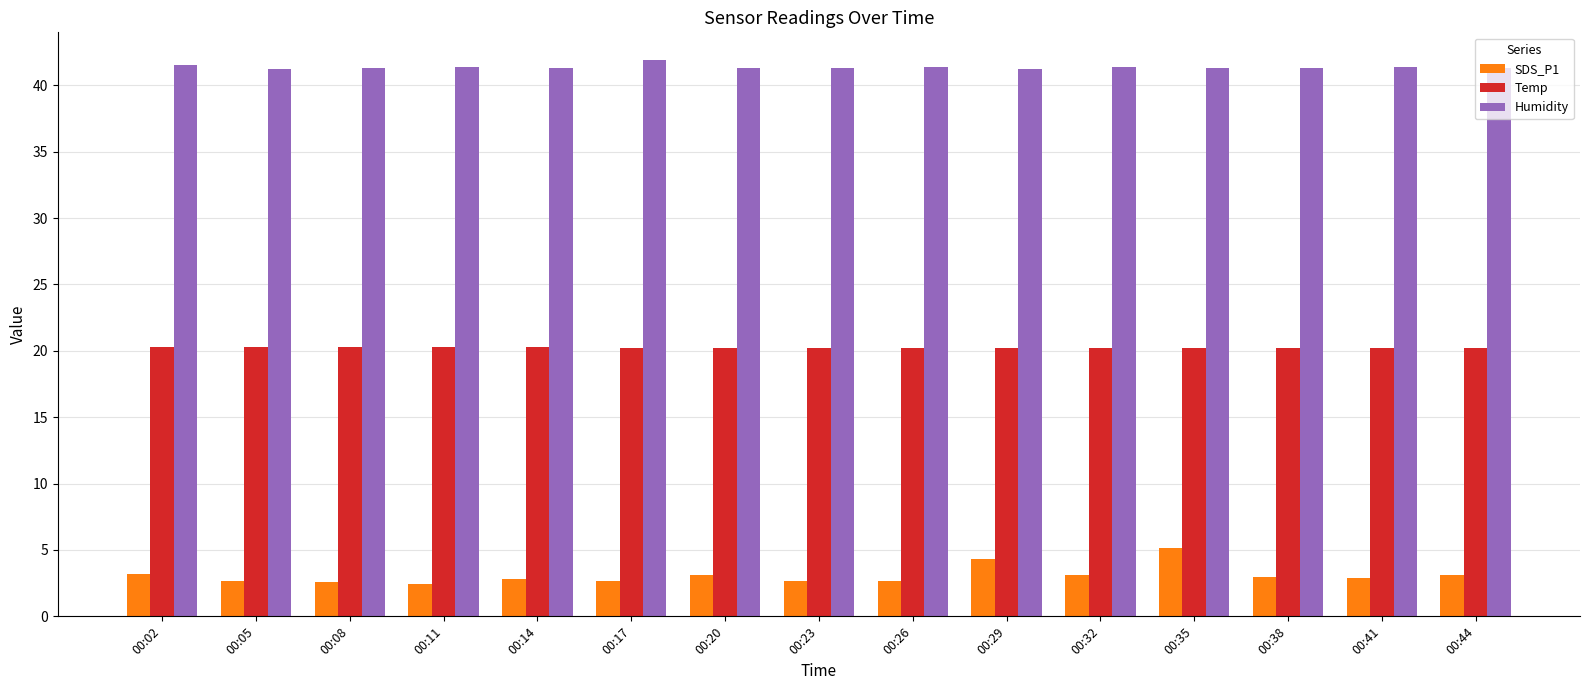

How many Temp values are between 20 and 21?

15